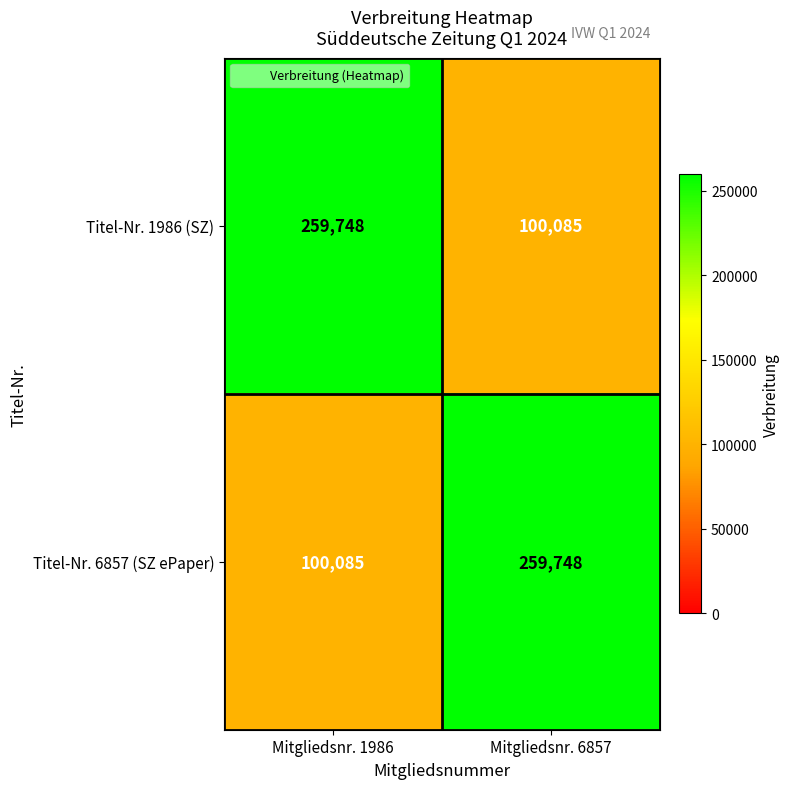

Reading left to right, transcribe all the data shown in this chart.

Titel-Nr. 1986 (SZ): 259748	100085
Titel-Nr. 6857 (SZ ePaper): 100085	259748